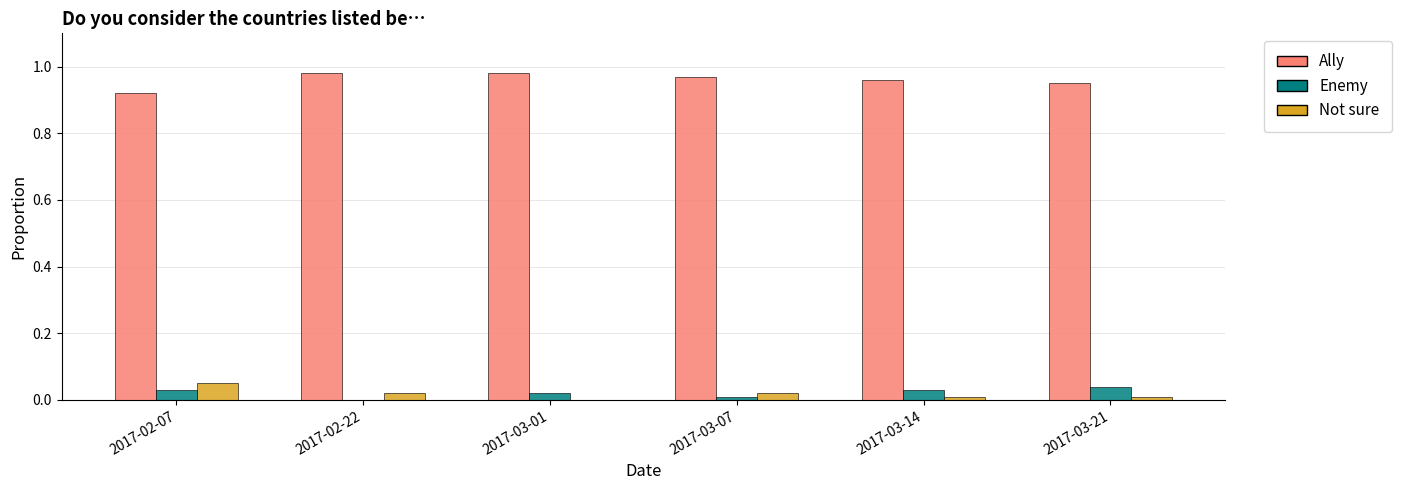

The Ally series shows 0.6 at 2017-03-01. True or false?

False